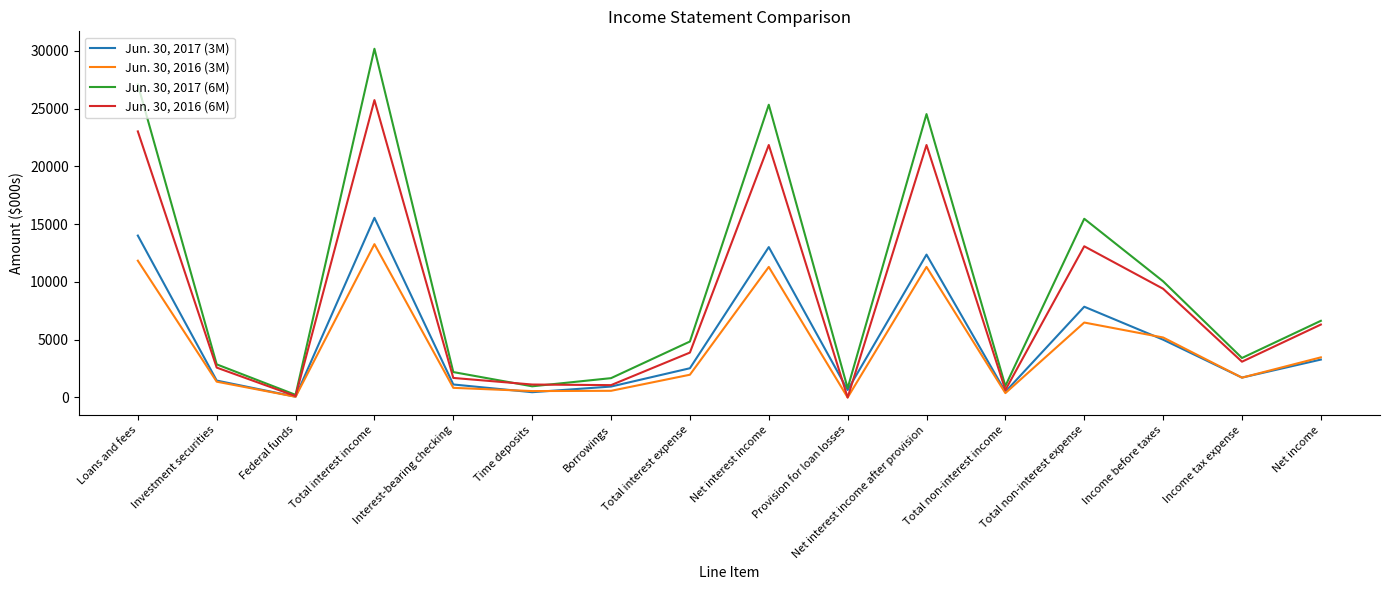

Is the value of Jun. 30, 2016 (3M) at Investment securities greater than the value of Jun. 30, 2016 (6M) at Federal funds?

Yes